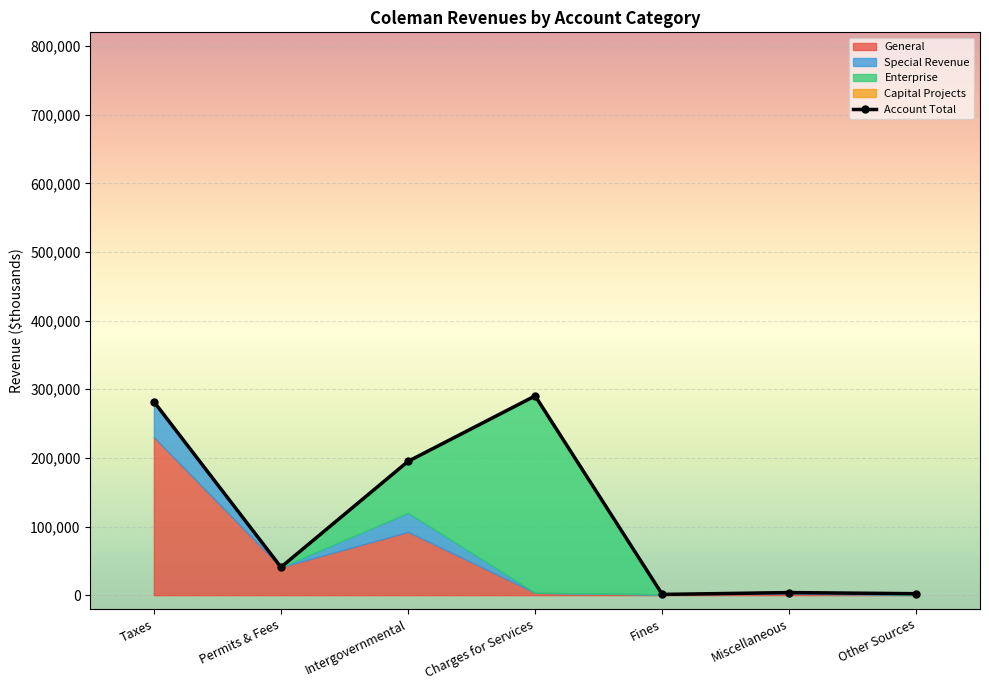

How many lines are shown in the chart?

1